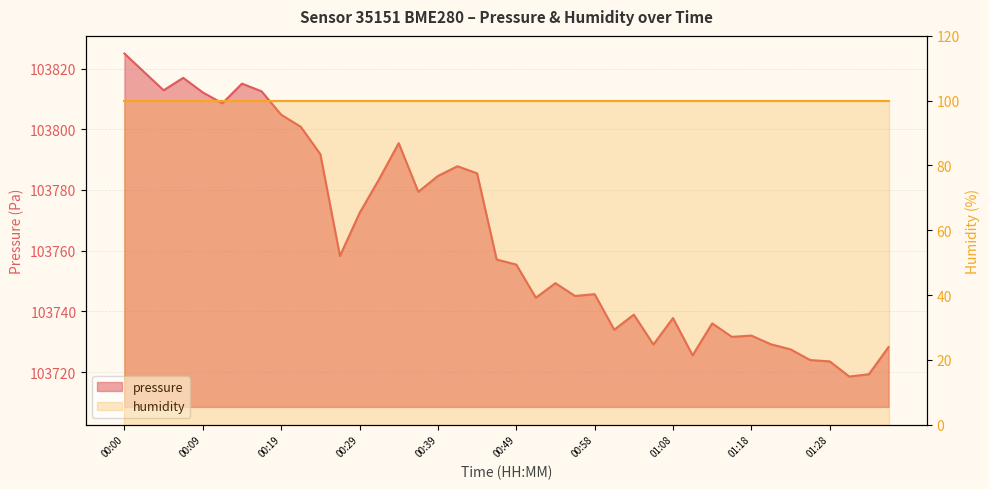

What is the difference between the maximum and minimum values?

106.4